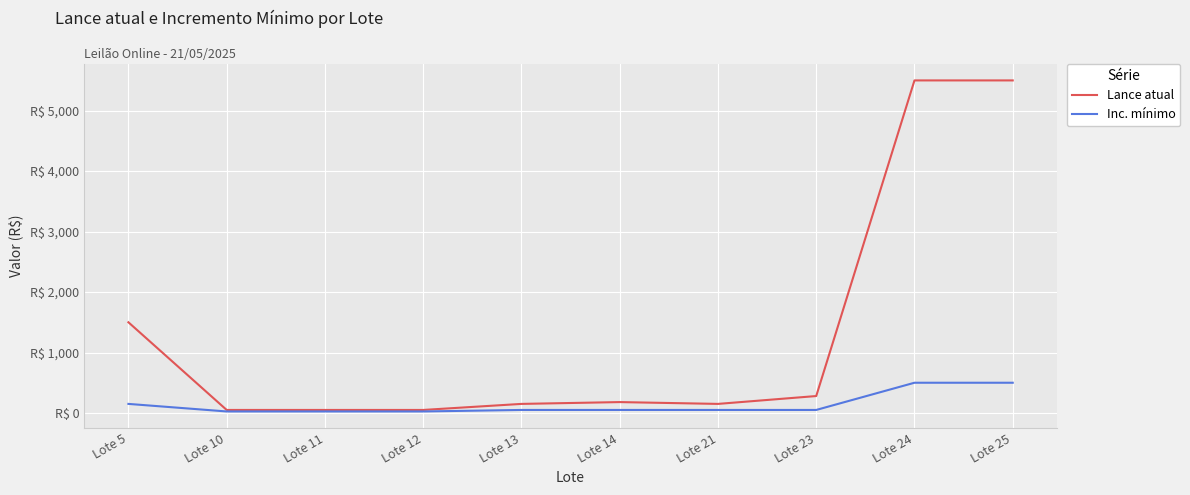

What value does the Lance atual series have at Lote 23?

280